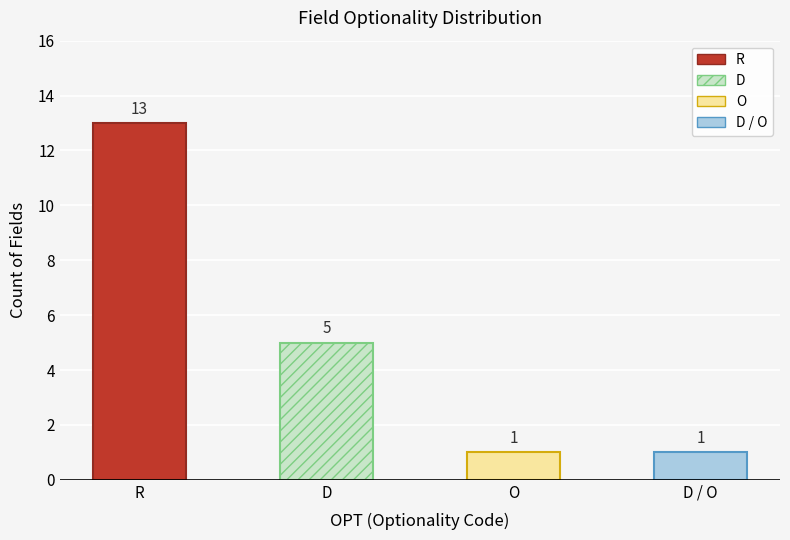

What is the difference between the second highest and second lowest values?

4